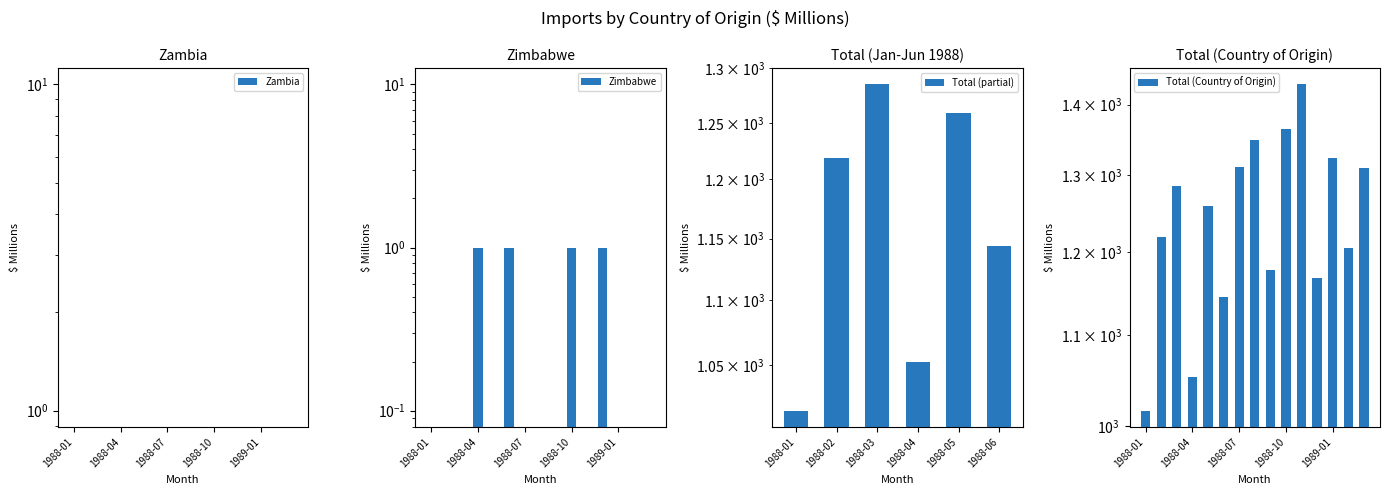

True or false: Total (Country of Origin) has a value of 1312 at 1988-07.

True